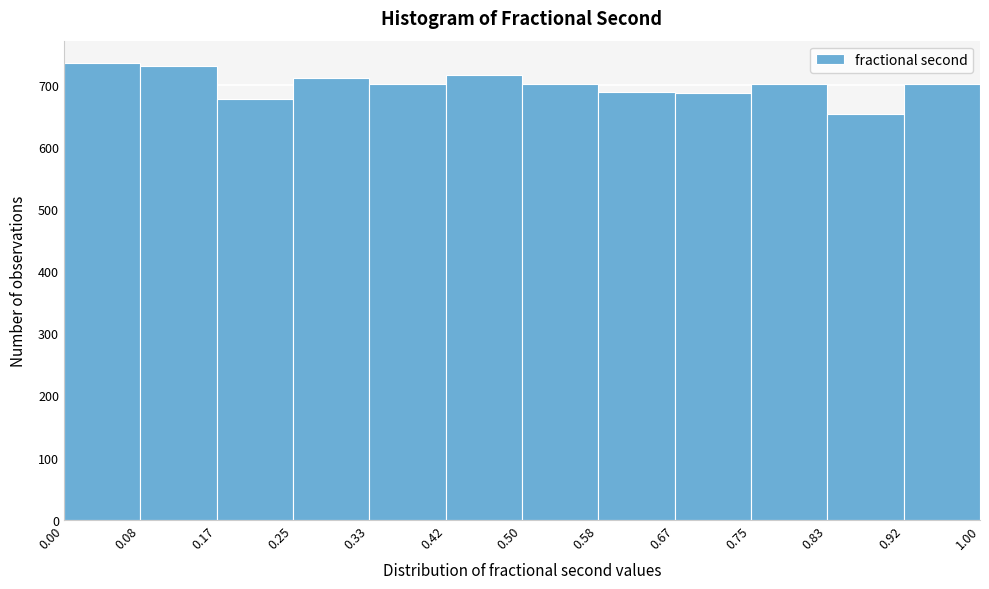

Reading left to right, list every bar in this chart as the range it spans on the x-axis followed by its height. The values are not printed on the chart, so give them approximately, as read against the axis.

0.00 to 0.08: 740
0.08 to 0.17: 730
0.17 to 0.25: 680
0.25 to 0.33: 710
0.33 to 0.42: 700
0.42 to 0.50: 720
0.50 to 0.58: 700
0.58 to 0.67: 690
0.67 to 0.75: 690
0.75 to 0.83: 700
0.83 to 0.92: 650
0.92 to 1.00: 700